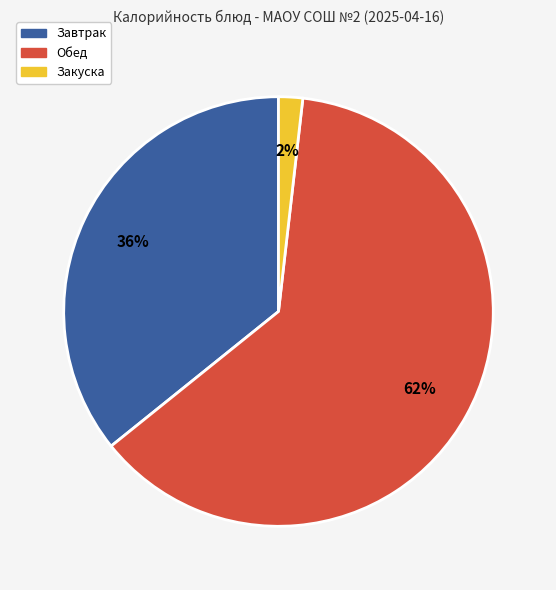

What is the largest slice in the pie chart?

Обед